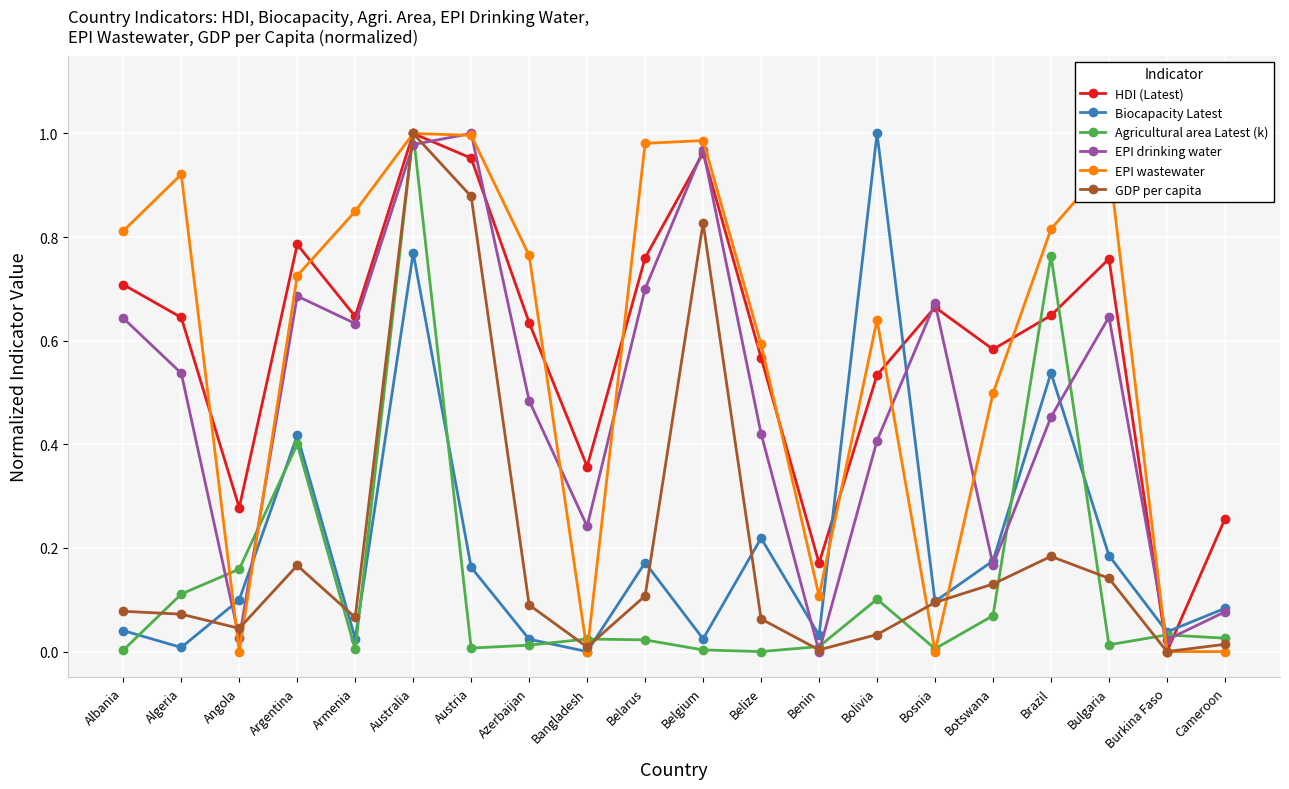

Where is the first local maximum for HDI (Latest)?

Argentina